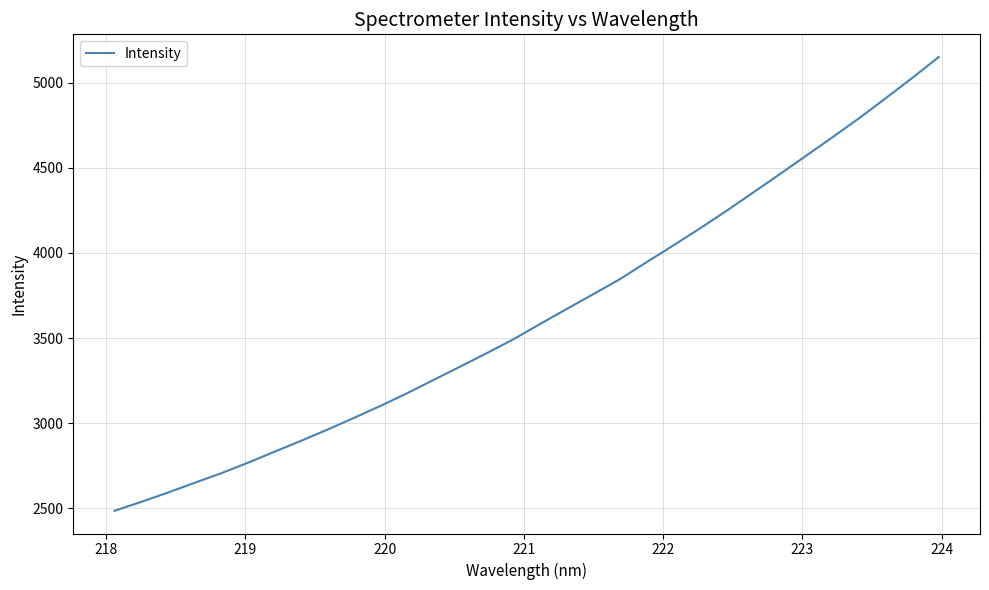

What is the sum of all values?

116418.3